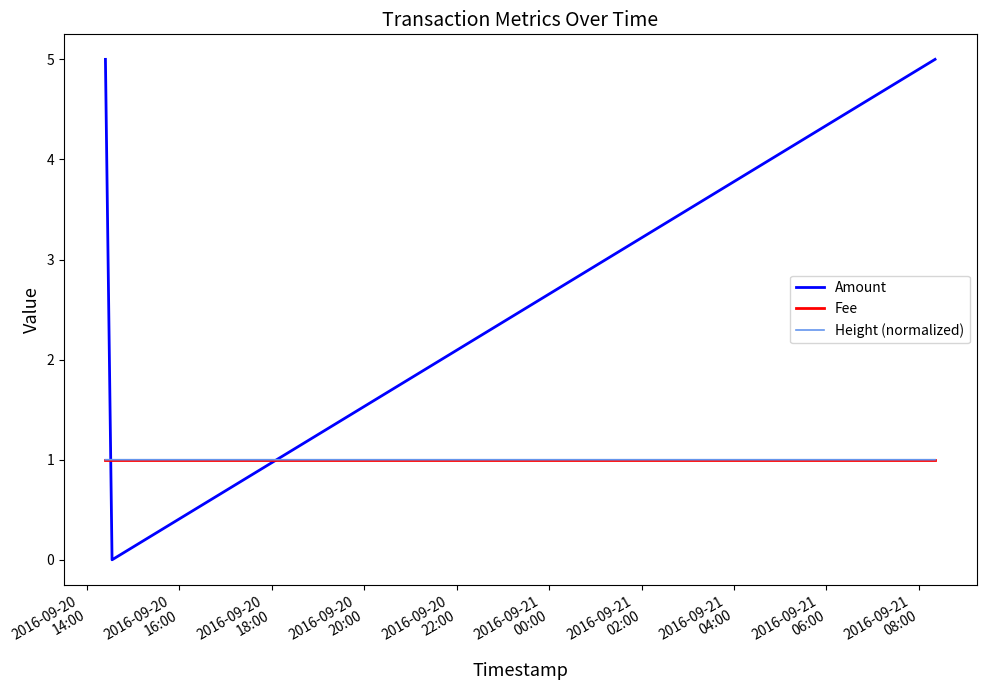

What is the minimum value for Fee?

1.0